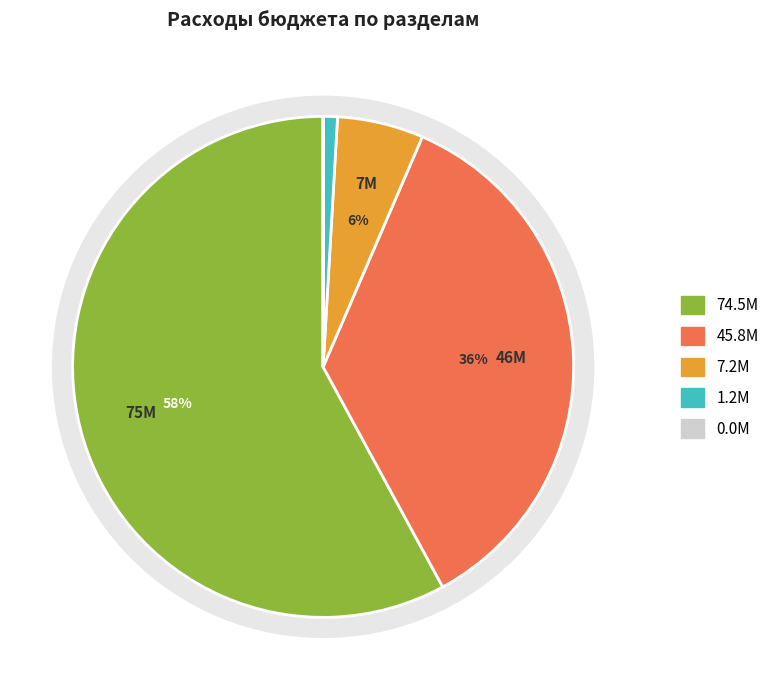

Does Судебная система account for over 50% of the chart?

No